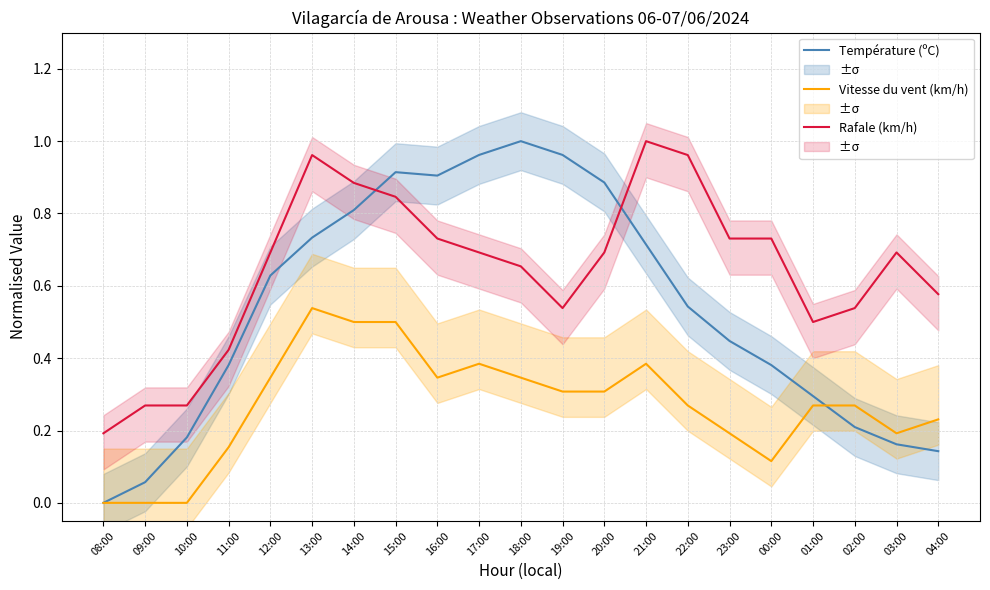

The value of Température (ºC) at 13:00 is 0.7. True or false?

True